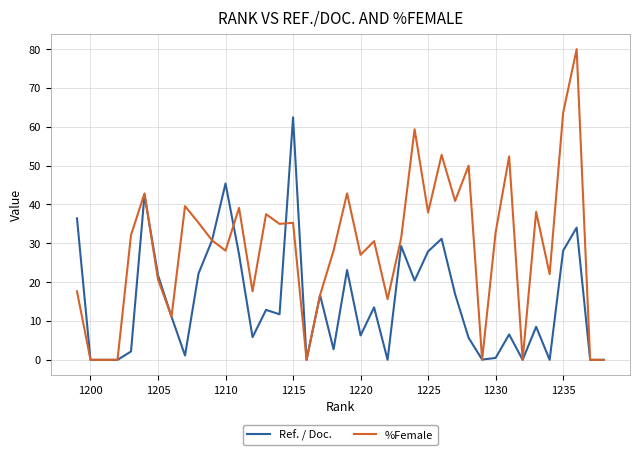

What are all the series names shown in the legend?

Ref. / Doc., %Female